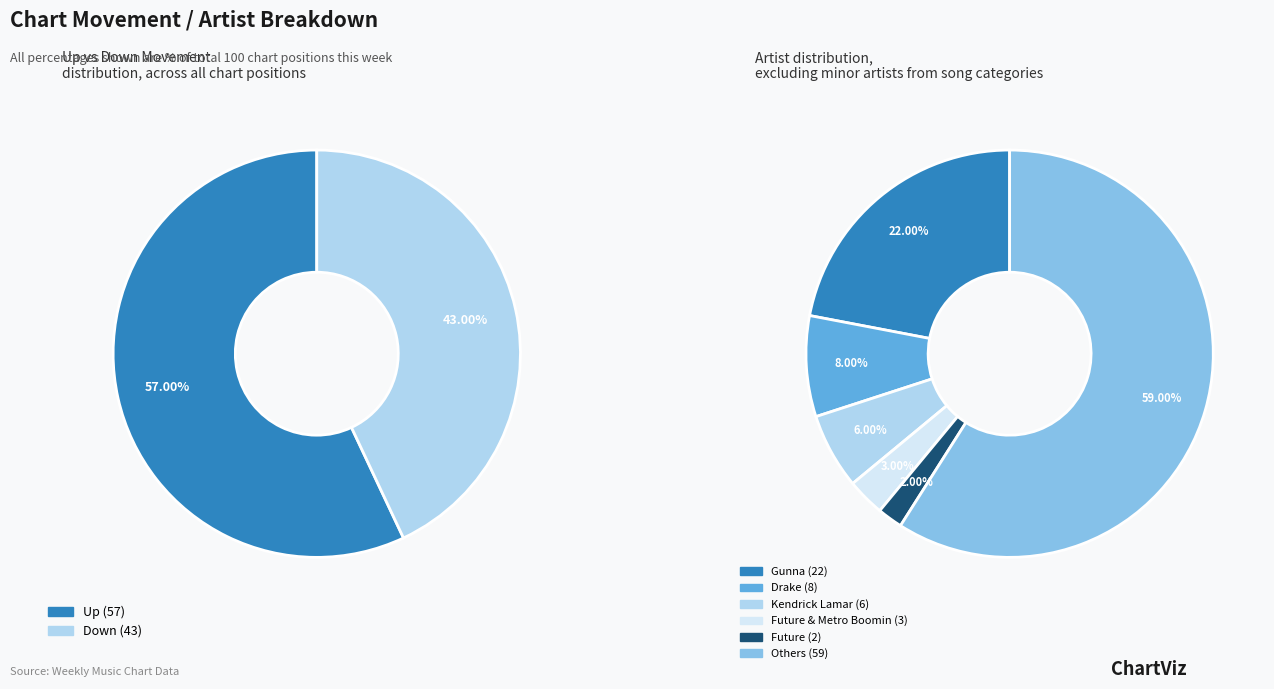

The down slice represents 43% of the pie. True or false?

True